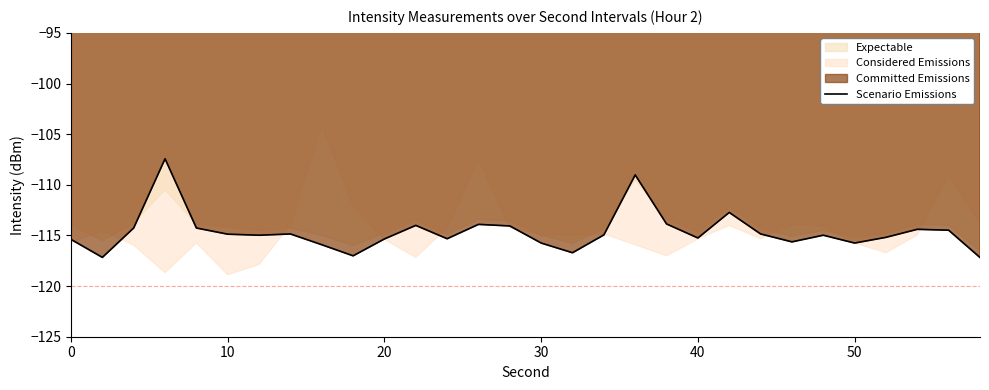

Reading left to right, what are all the values shown in this chart?

-115.4	-117.2	-114.3	-107.4	-114.3	-114.9	-115.0	-114.9	-115.9	-117.0	-115.3	-114.0	-115.3	-113.9	-114.1	-115.8	-116.7	-114.9	-109.0	-113.9	-115.3	-112.7	-114.9	-115.6	-115.0	-115.8	-115.2	-114.4	-114.5	-117.2